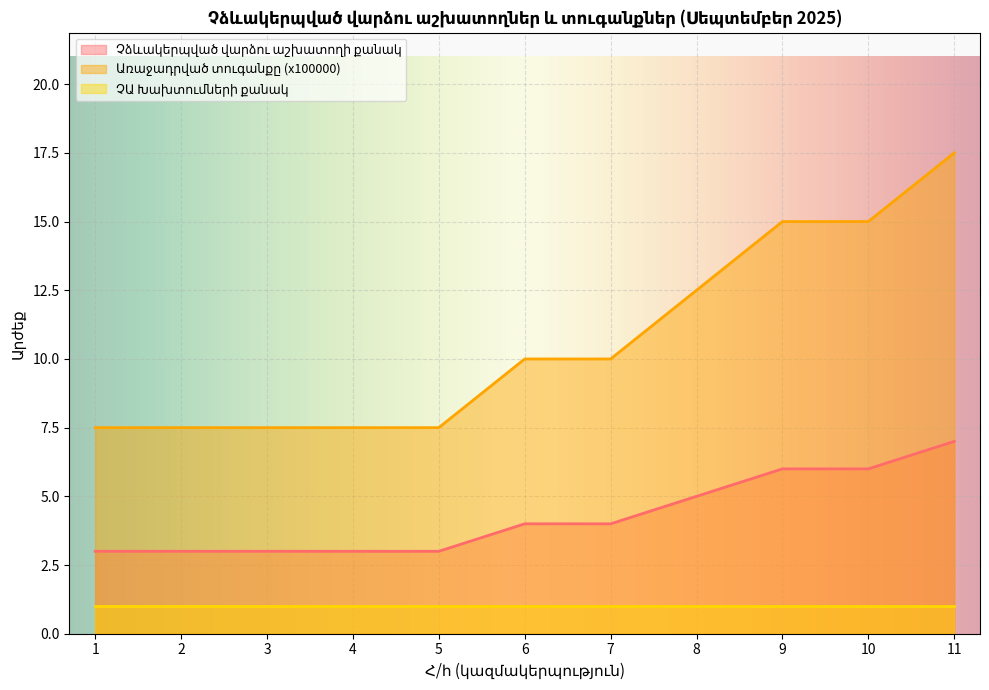

True or false: Առաջադրված տուգանքը (x100000) and Չձևակերպված վարձու աշխատողի քանակ intersect in this chart.

False